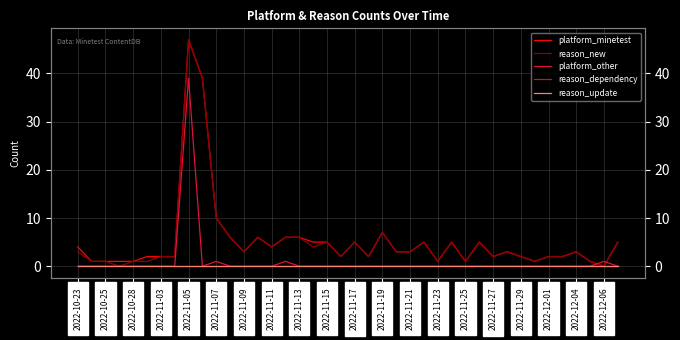

How many distinct data groups are displayed?

5